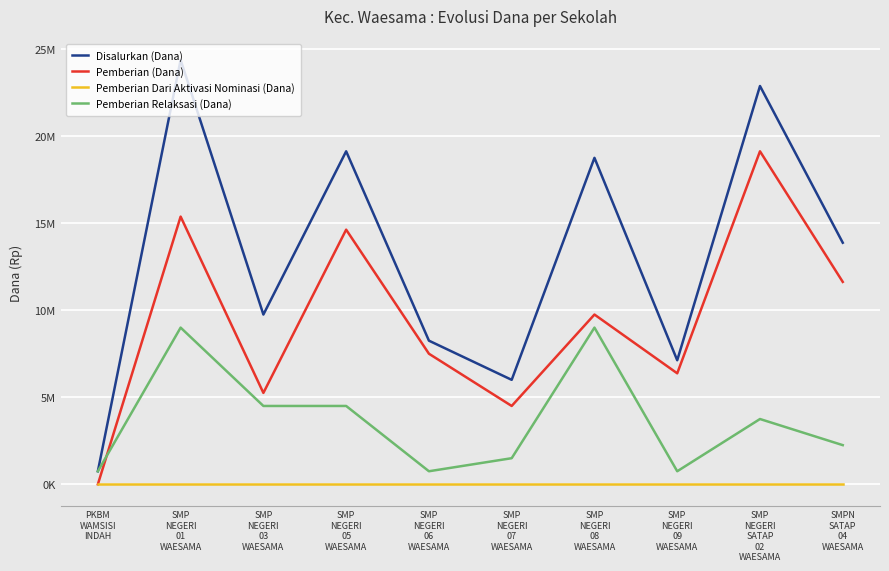

List the labels in order of Disalurkan (Dana) value, largest first.

SMP
NEGERI
01
WAESAMA, SMP
NEGERI
SATAP
02
WAESAMA, SMP
NEGERI
05
WAESAMA, SMP
NEGERI
08
WAESAMA, SMPN
SATAP
04
WAESAMA, SMP
NEGERI
03
WAESAMA, SMP
NEGERI
06
WAESAMA, SMP
NEGERI
09
WAESAMA, SMP
NEGERI
07
WAESAMA, PKBM
WAMSISI
INDAH